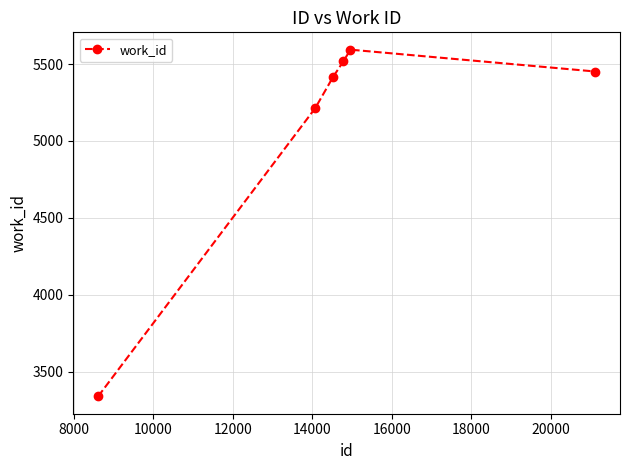

What is the sum of all values?

30534